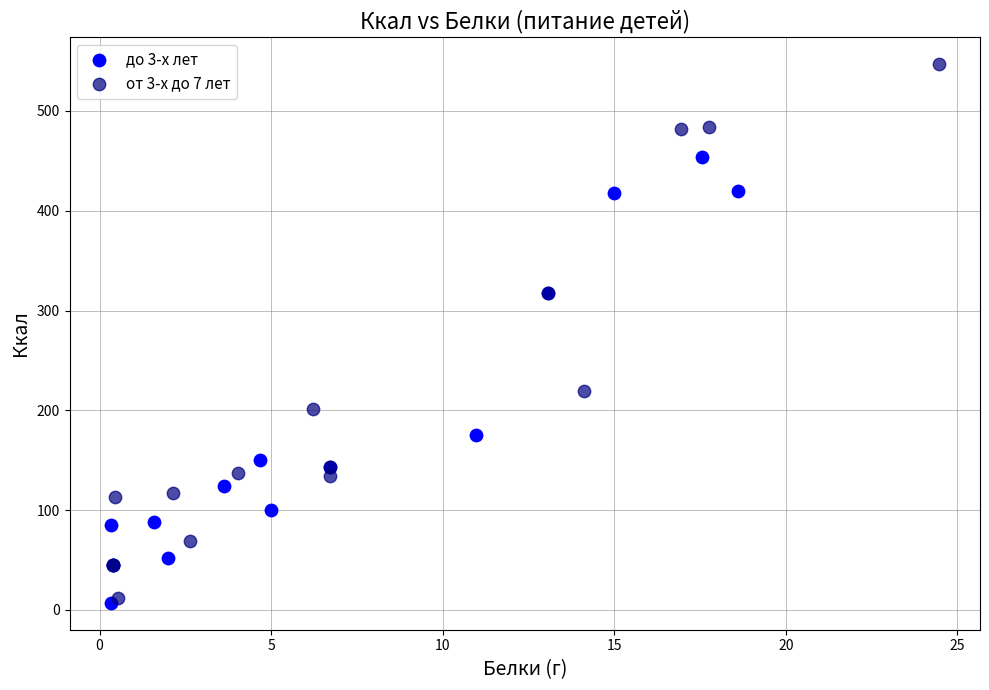

Which series has the largest Y range (max minus min)?

от 3-х до 7 лет